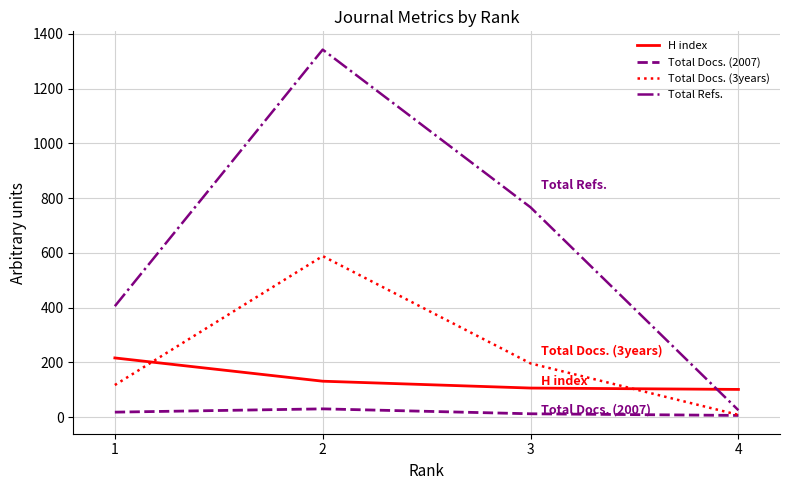

At how many categories does at least one series exceed 208?

3